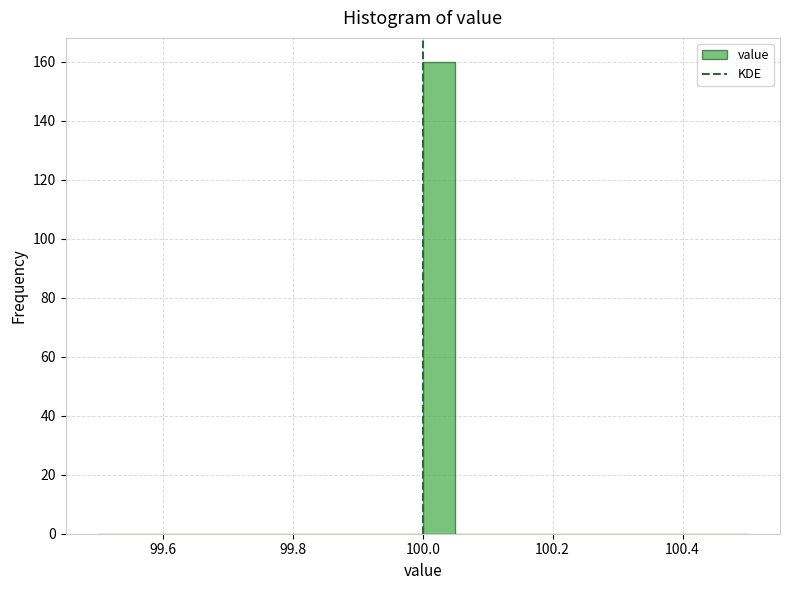

Around what value on the x-axis is the tallest bar? Give the approximate position of its centre, as read against the axis.

100.02